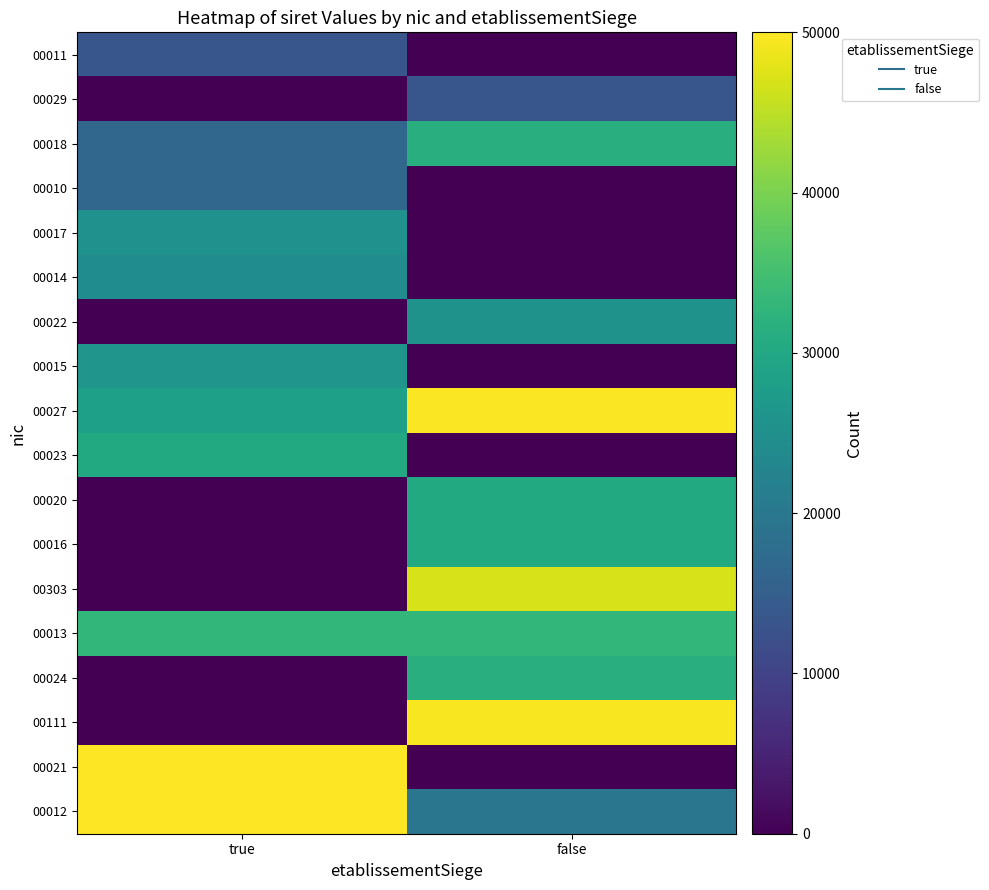

At which category is the sum across all series the highest?

false